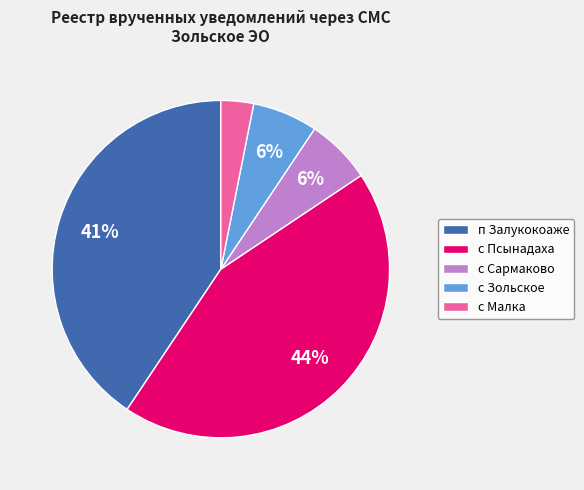

To the nearest percent, what is the average slice percentage?

20%